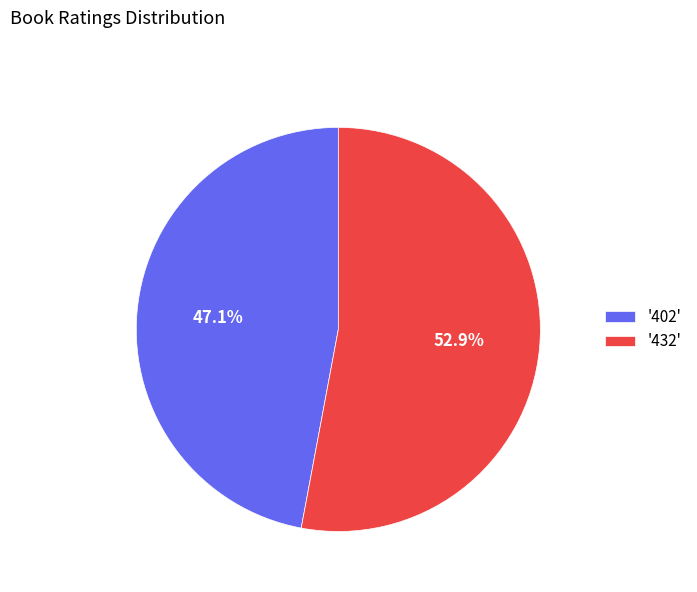

Count the number of slices in the pie.

2